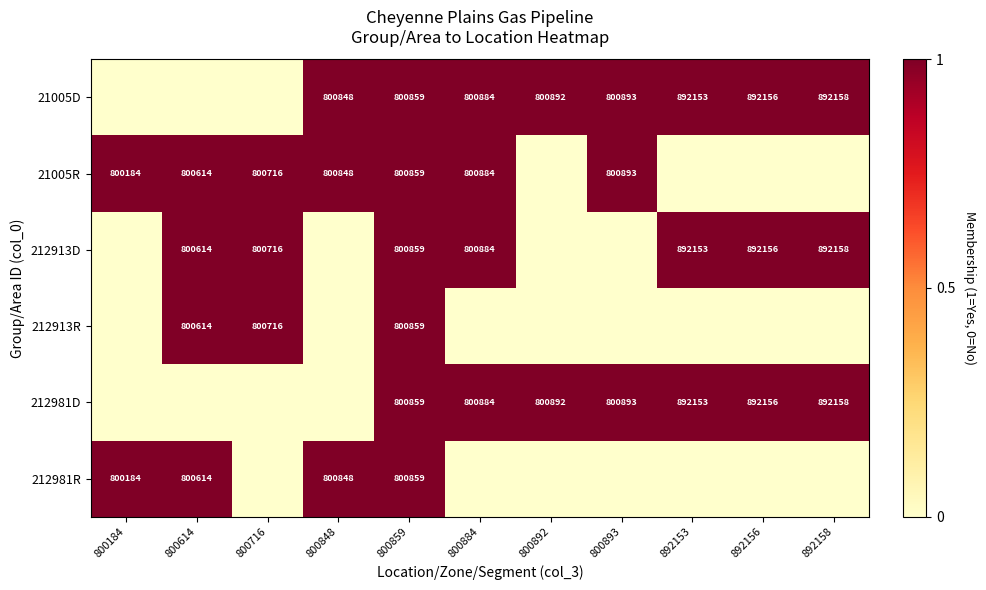

True or false: 212913D has a value of 892158 at 892158.

True